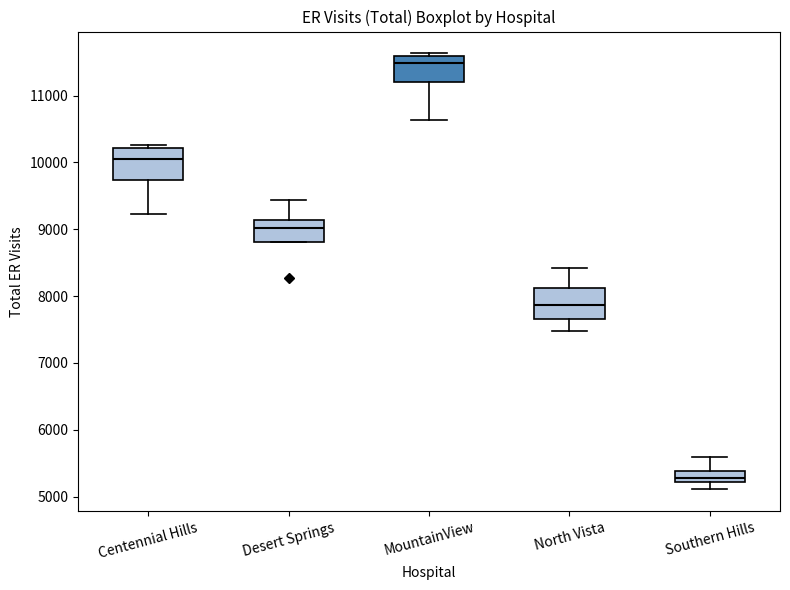

Which box's median line is the highest?

MountainView